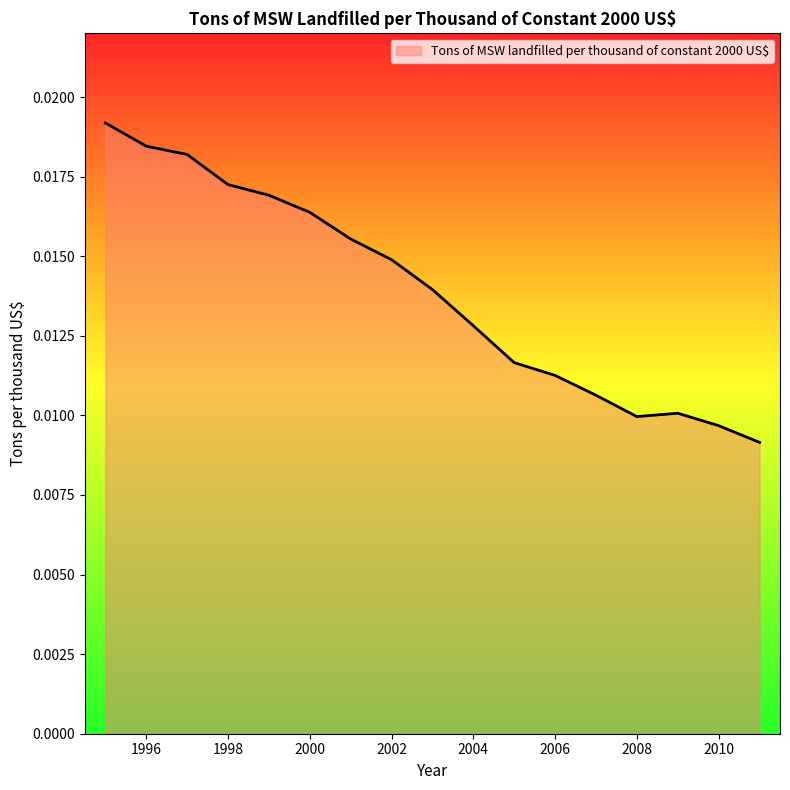

How many lines are shown in the chart?

1